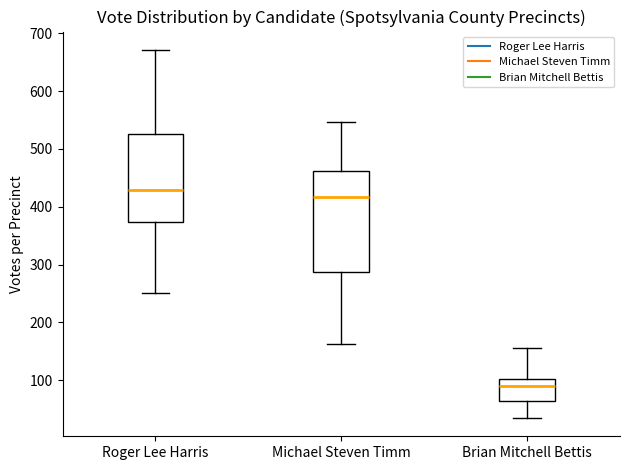

Which box is the tallest, from its lower edge to its upper edge?

Michael Steven Timm